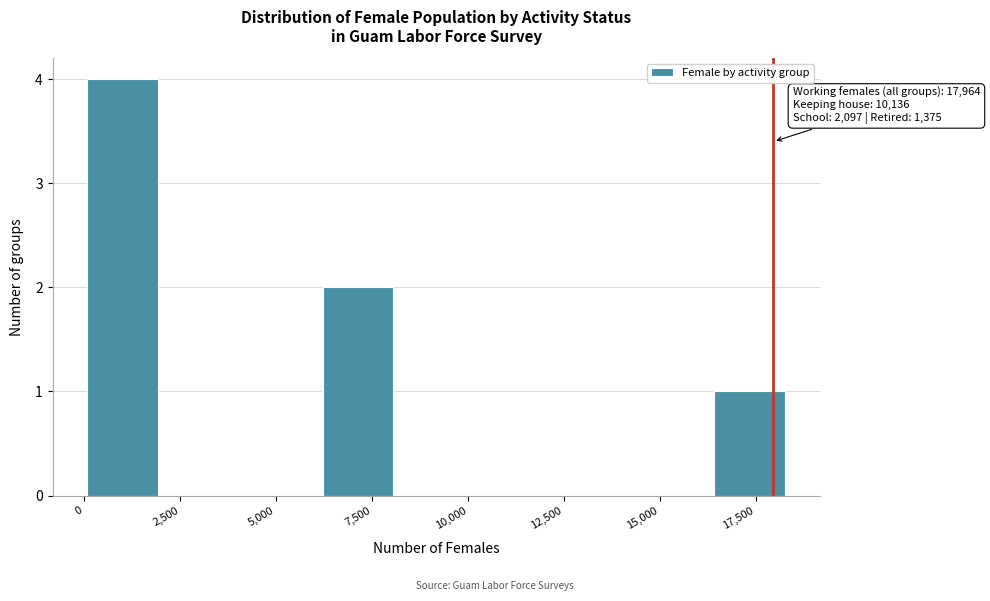

Which range on the x-axis has the tallest bar?

0 to 2000